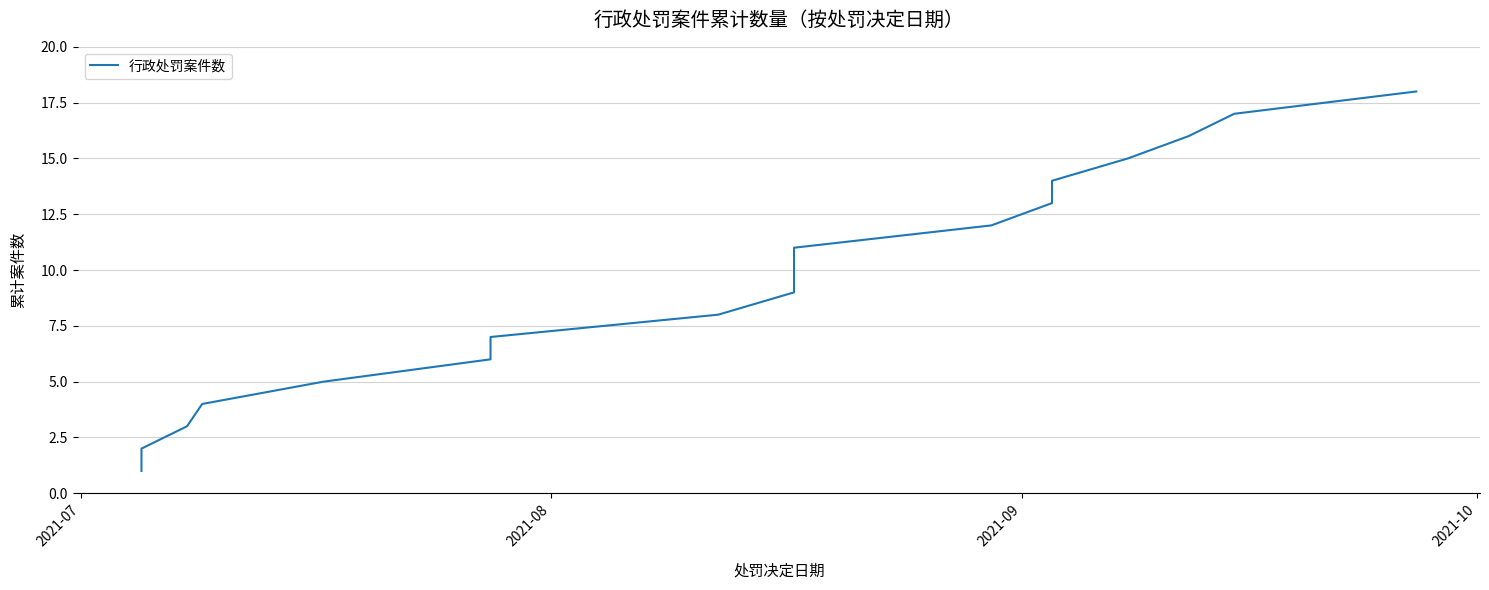

What is the difference between the maximum and minimum values?

17